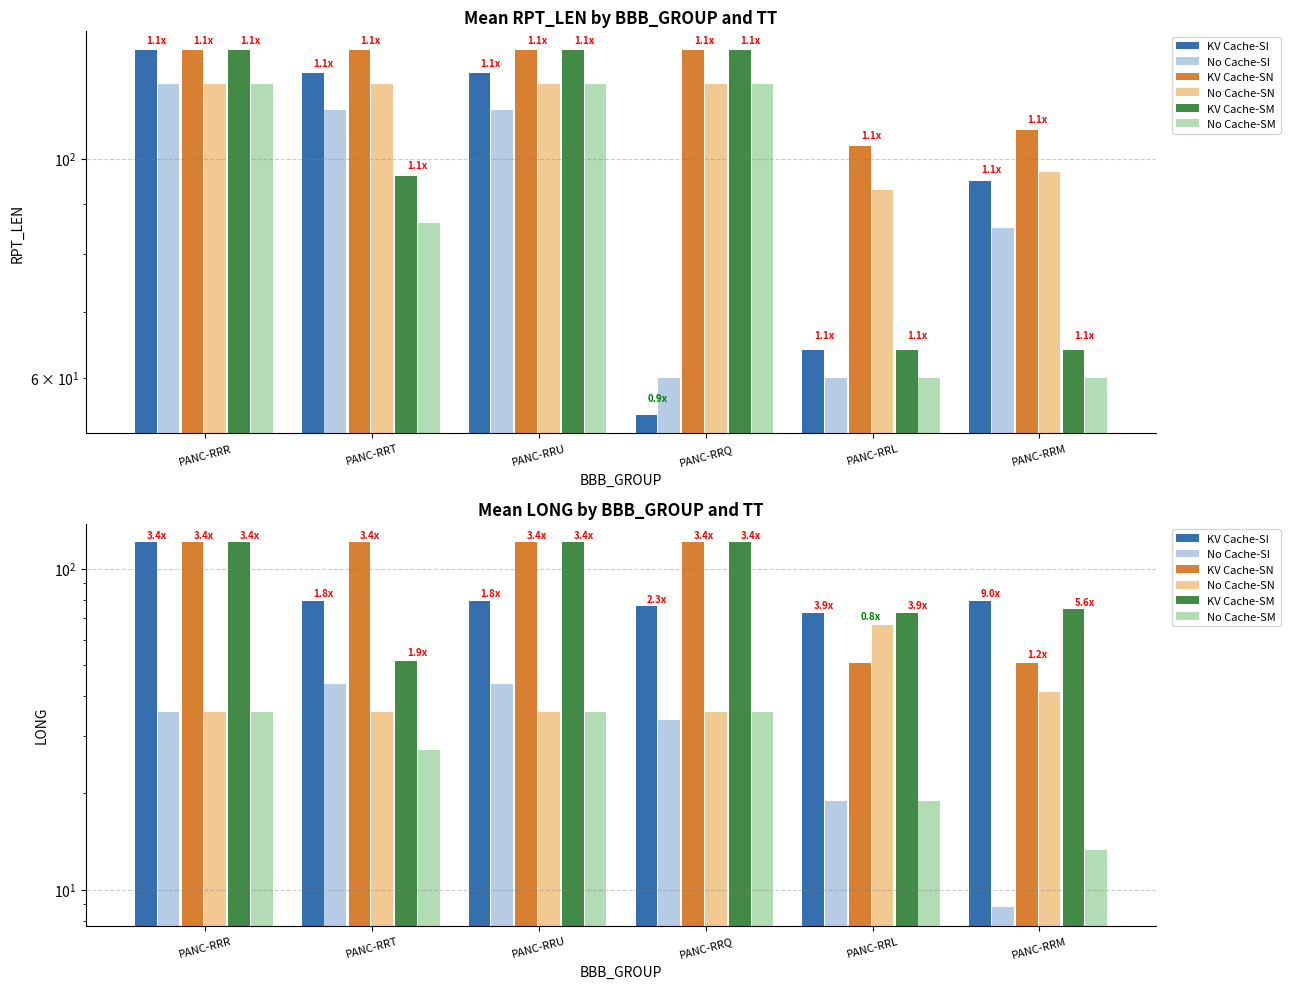

What is the difference between the maximum and minimum values in the No Cache-SI series?

34.8